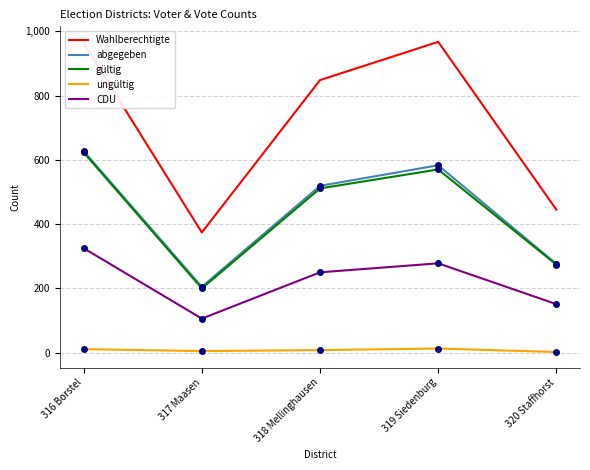

Where is gültig nearest to the value 411?

318 Mellinghausen